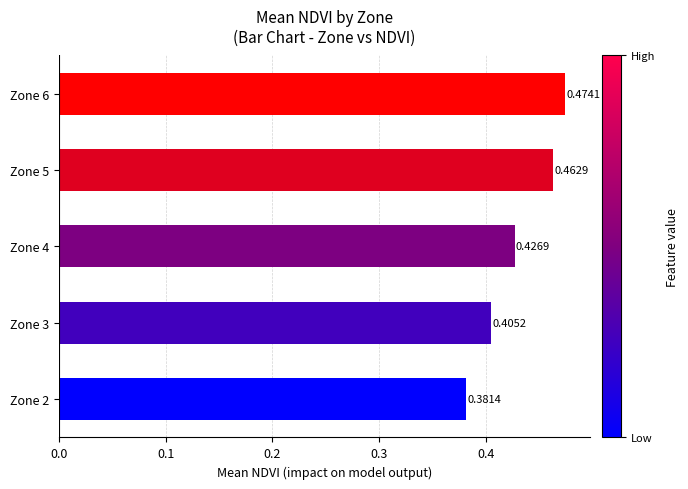

What is the difference between the maximum and second lowest values?

0.1